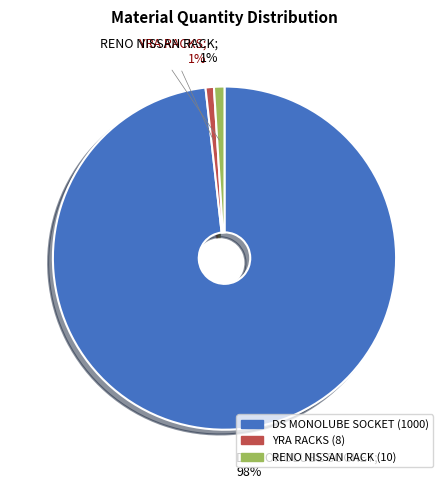

True or false: DS MONOLUBE SOCKET accounts for 93% of the total.

False